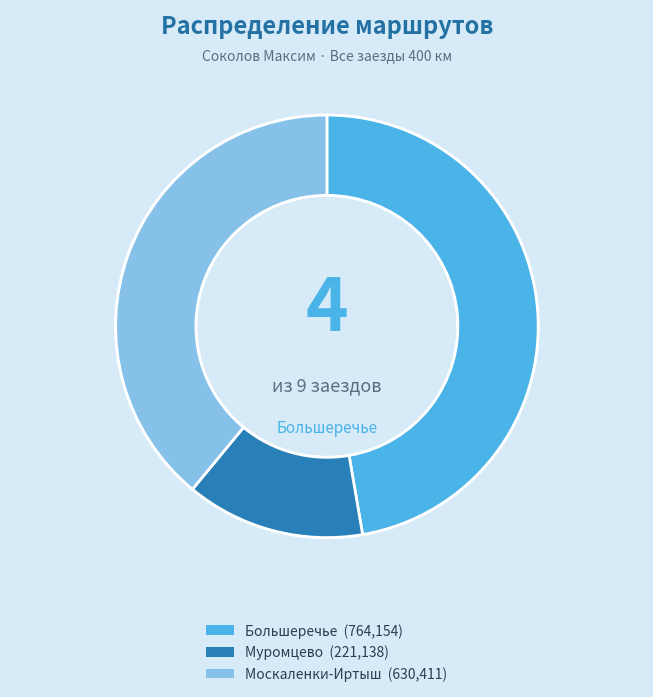

Is there any slice that represents more than half of the pie?

No